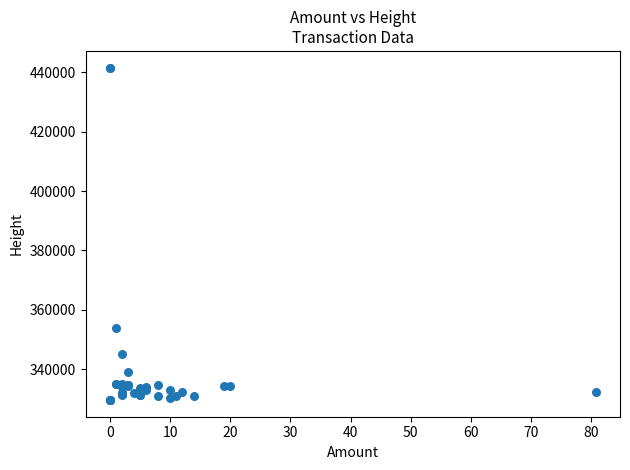

What Y value in the scatter plot is closest to 385609?

353921